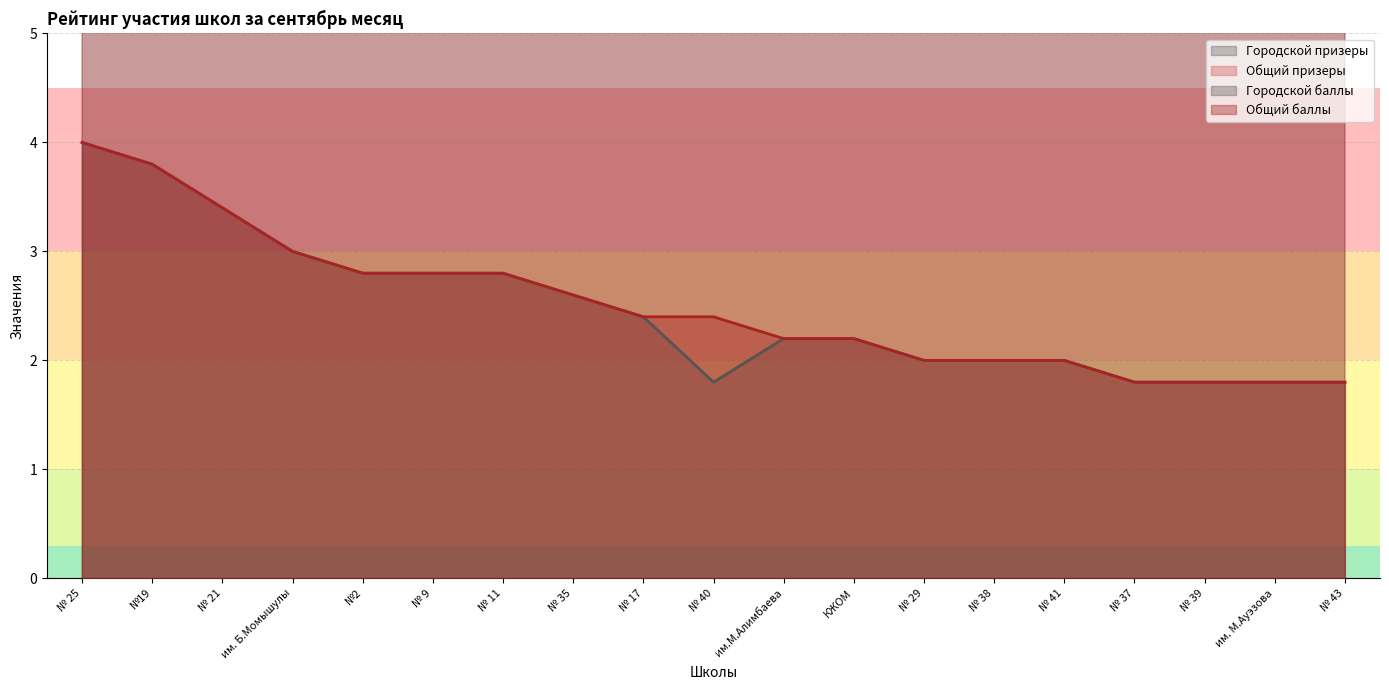

True or false: Общий призеры and Общий баллы cross at least once.

False